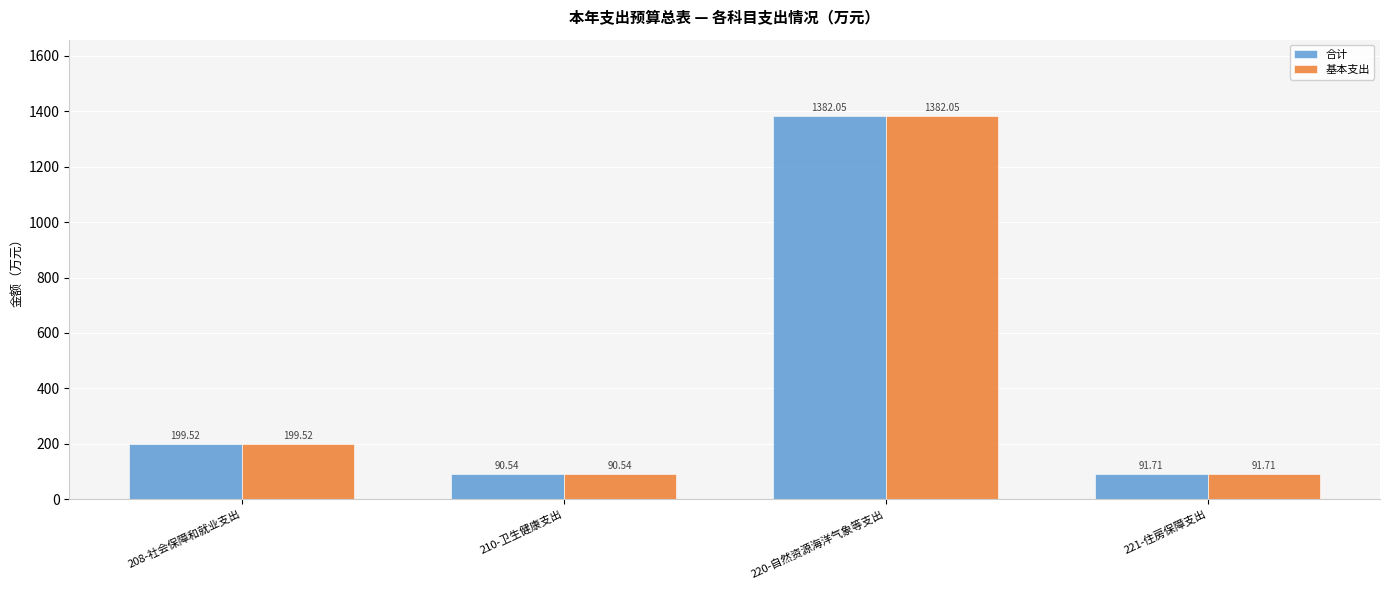

At which label does 合计 reach its minimum?

210-卫生健康支出